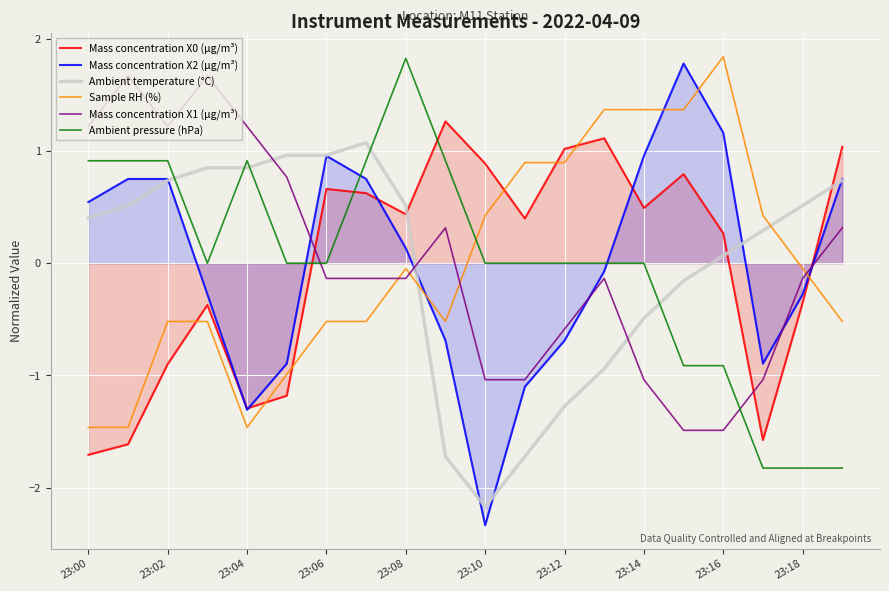

Which category has the lowest value in the Mass concentration X0 (μg/m³) series?

23:00